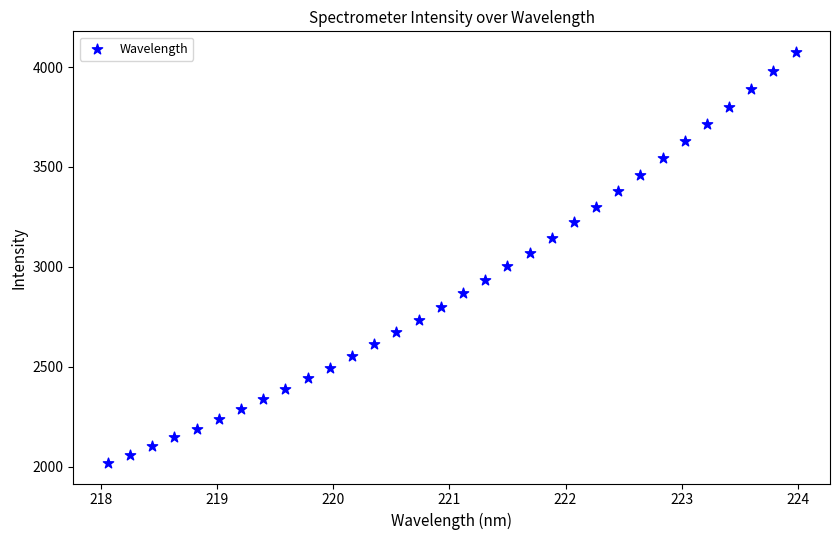

What is the range of Y values (max minus min)?

2056.5